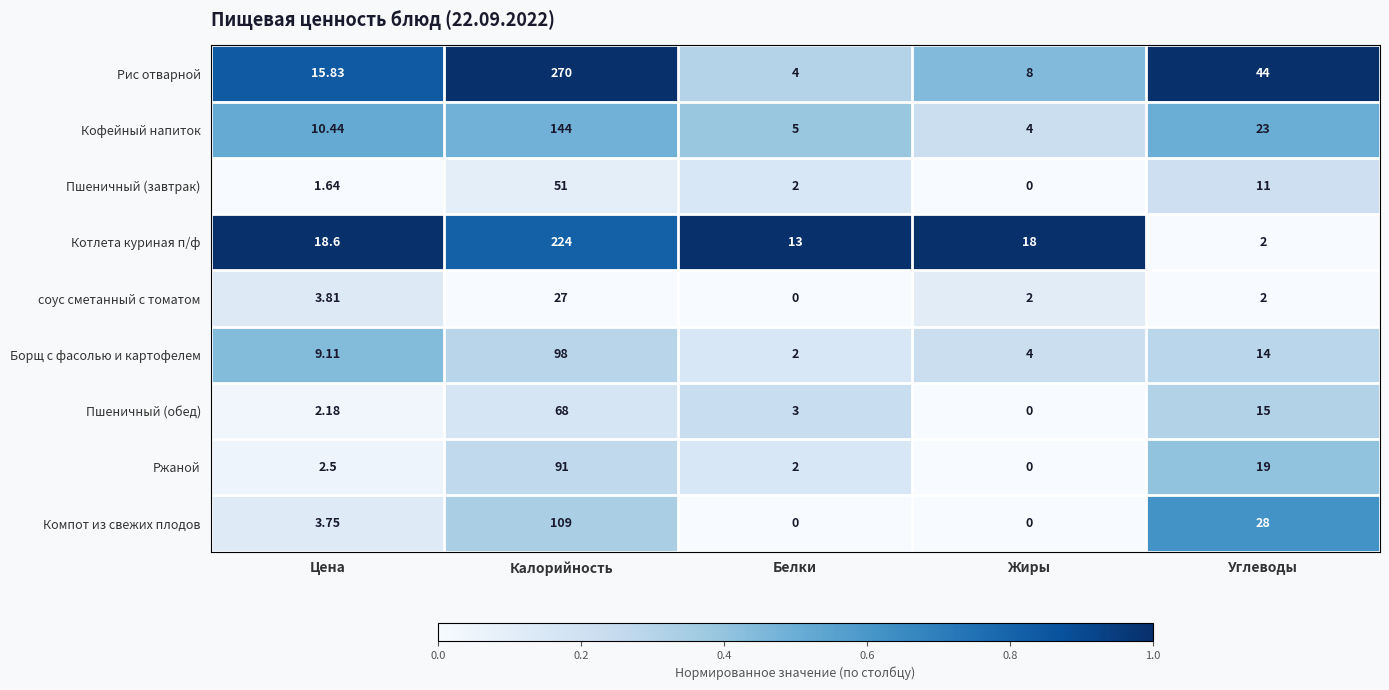

At which label is соус сметанный с томатом closest to 13?

Цена